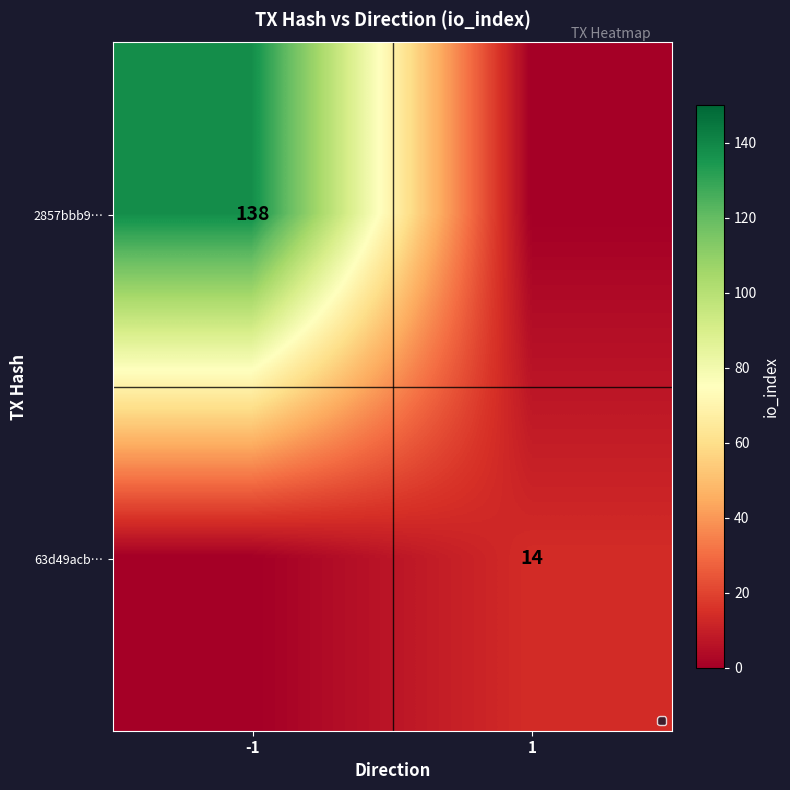

True or false: 63d49acb… has a value of 4 at 1.

False